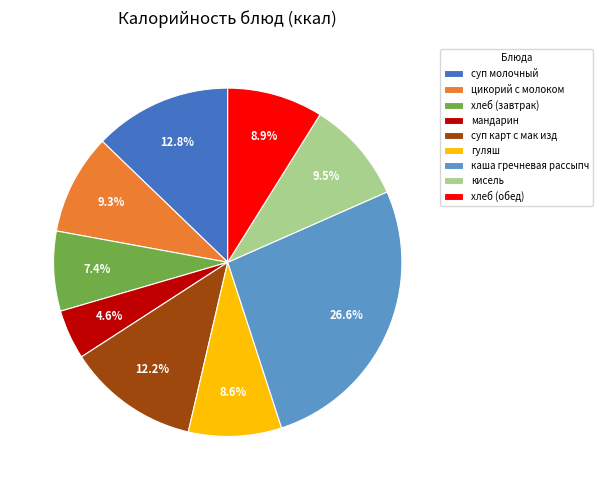

Which category has the biggest portion of the pie?

каша гречневая рассыпч